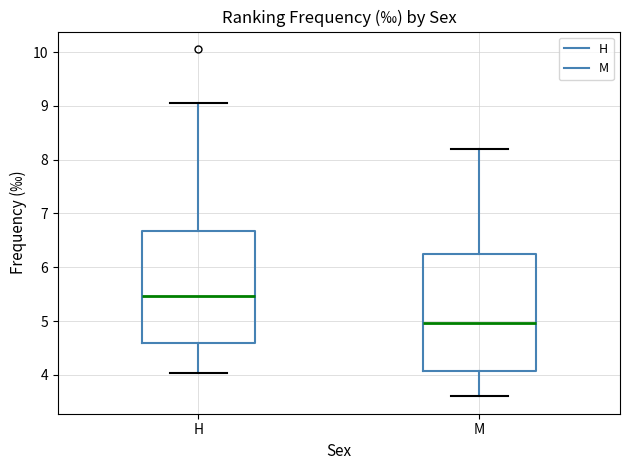

Where is the lower edge of the box for M on the y-axis? The values are not printed on the chart, so give them approximately, as read against the axis.

4.1